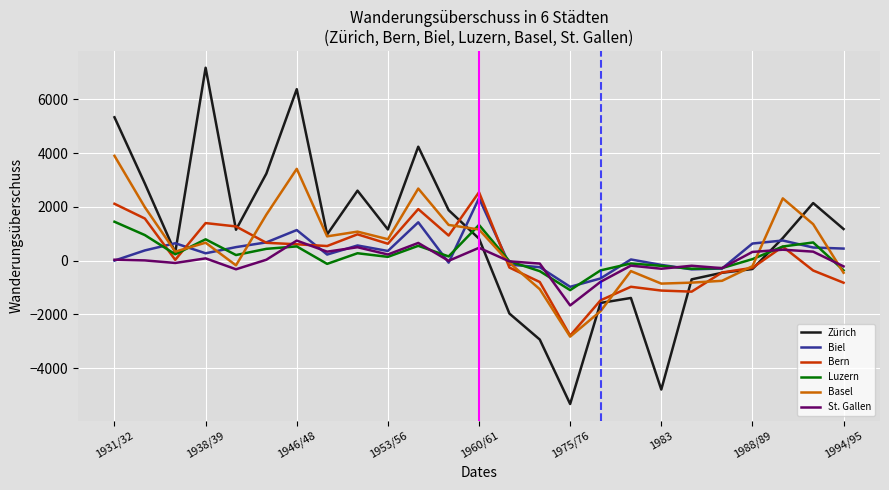

What is the minimum value shown in the chart?

-5332.5